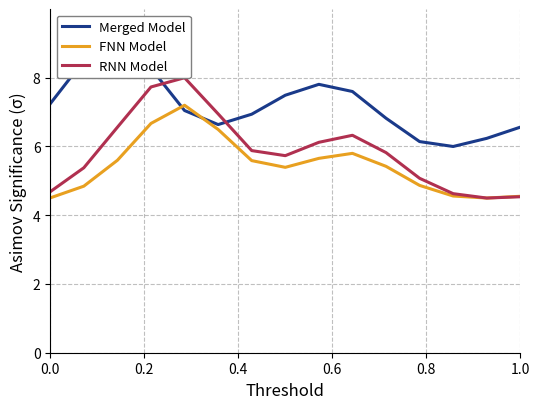

After their last crossing, which series has the higher values: Merged Model or RNN Model?

Merged Model